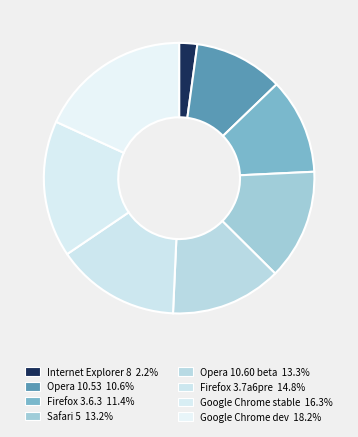

Combined, do Firefox 3.7a6pre and Internet Explorer 8 account for over 50%?

No